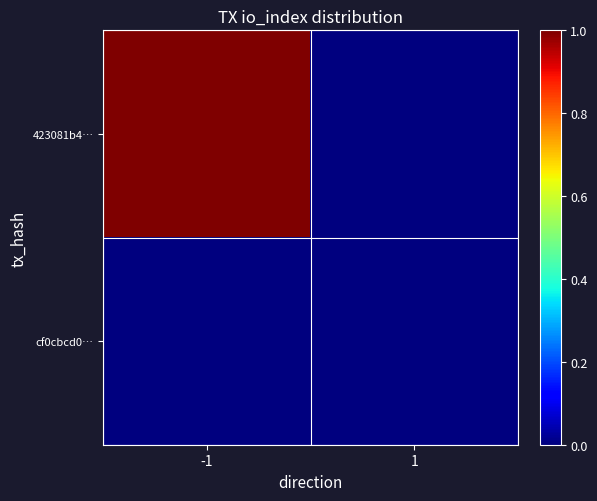

Which series changed the most between -1 and 1?

423081b4…